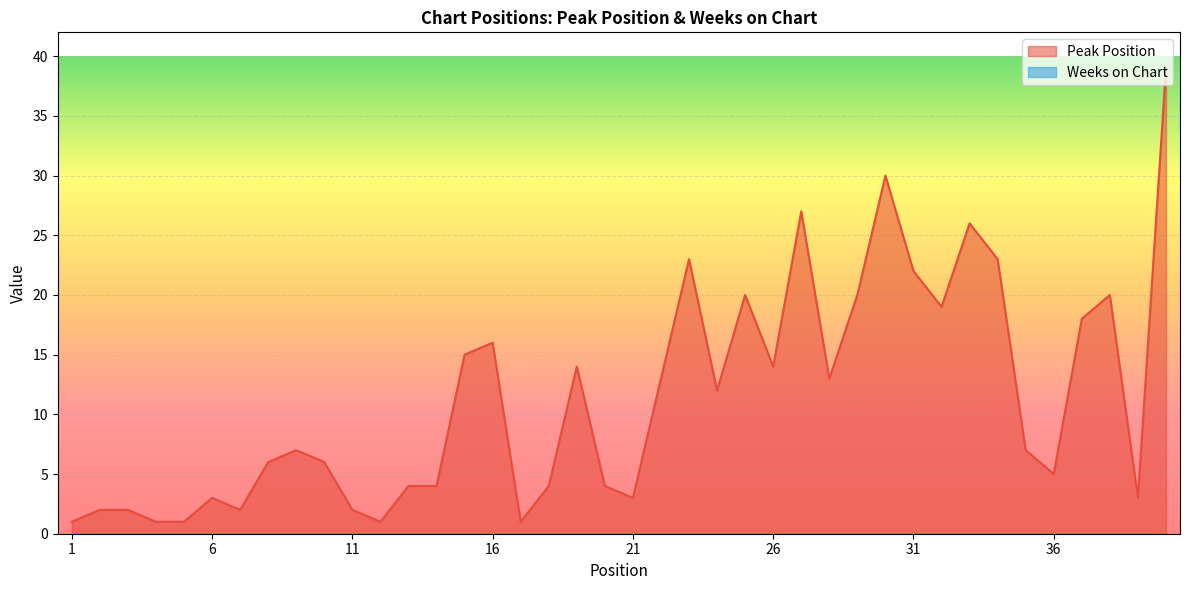

How many interior local peaks (higher than both neighbors) does the data have?

10